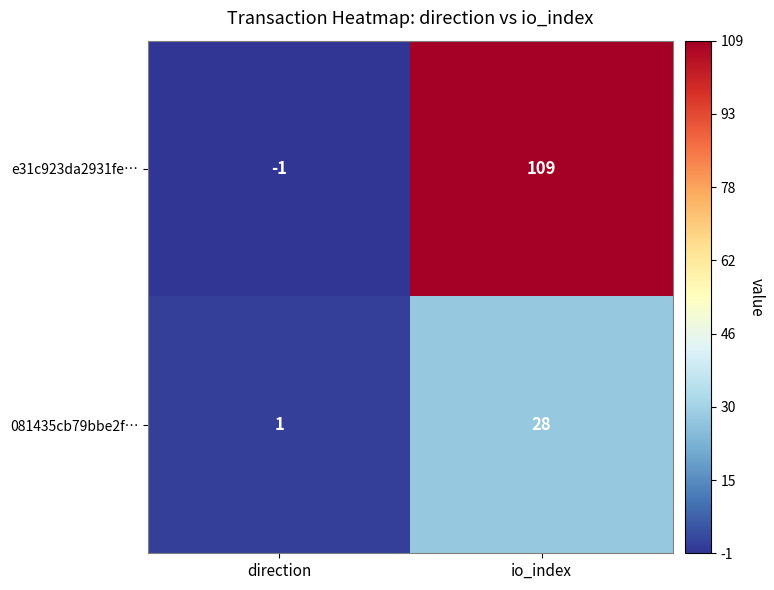

How many values in the e31c923da2931fe… series are below 109?

1